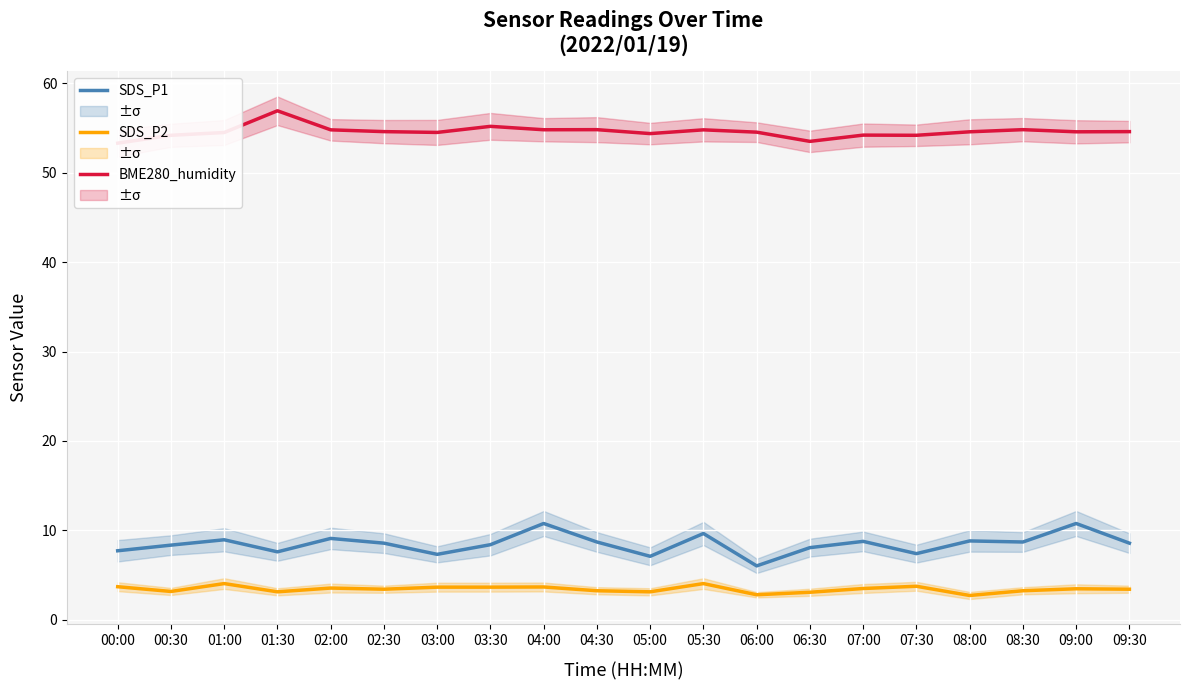

Reading left to right, what are all the values shown in this chart?

SDS_P1: 00:00=7.7	00:30=8.3	01:00=8.9	01:30=7.6	02:00=9.1	02:30=8.6	03:00=7.3	03:30=8.4	04:00=10.8	04:30=8.7	05:00=7.1	05:30=9.7	06:00=6.0	06:30=8.1	07:00=8.8	07:30=7.4	08:00=8.8	08:30=8.7	09:00=10.8	09:30=8.6
SDS_P2: 00:00=3.7	00:30=3.2	01:00=4.0	01:30=3.1	02:00=3.5	02:30=3.4	03:00=3.6	03:30=3.6	04:00=3.7	04:30=3.2	05:00=3.1	05:30=4.0	06:00=2.8	06:30=3.1	07:00=3.5	07:30=3.8	08:00=2.7	08:30=3.2	09:00=3.5	09:30=3.4
BME280_humidity: 00:00=53.3	00:30=54.2	01:00=54.5	01:30=56.9	02:00=54.8	02:30=54.6	03:00=54.5	03:30=55.2	04:00=54.8	04:30=54.8	05:00=54.4	05:30=54.8	06:00=54.5	06:30=53.5	07:00=54.2	07:30=54.2	08:00=54.6	08:30=54.8	09:00=54.6	09:30=54.6